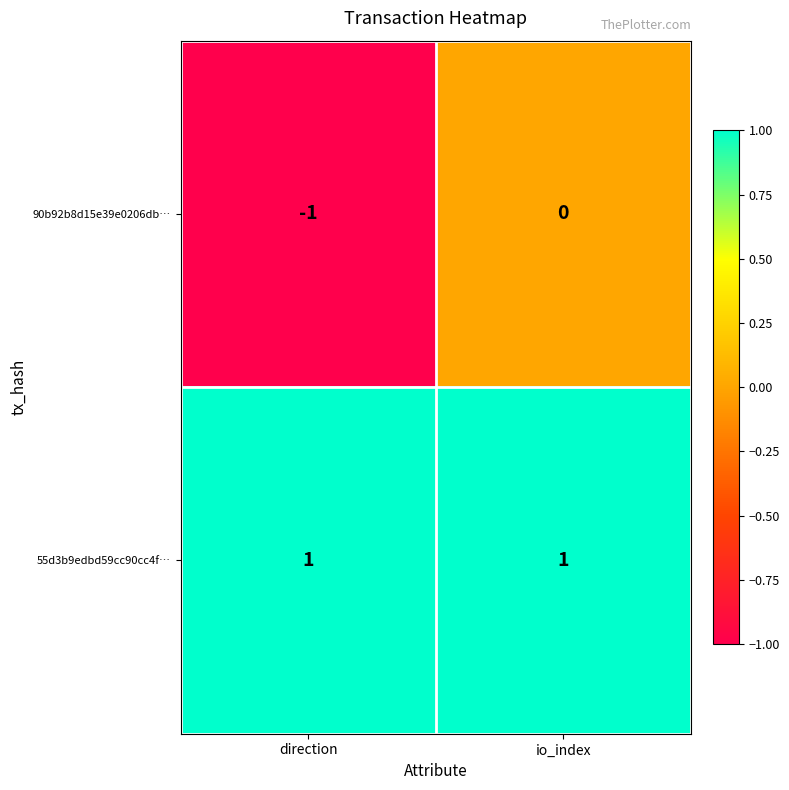

Which series has the widest spread of values?

90b92b8d15e39e0206db…